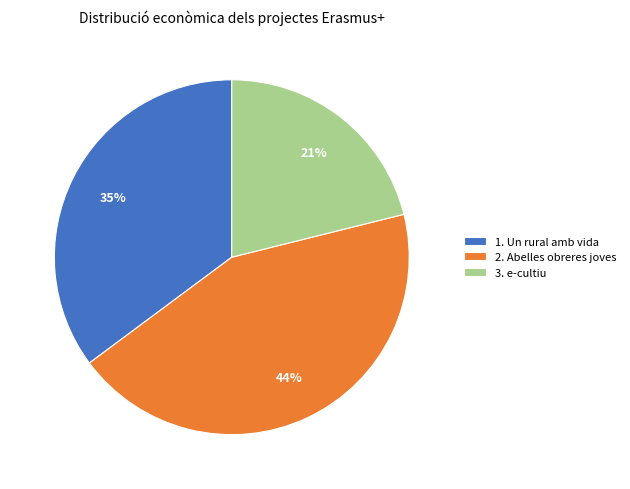

Do 1. Un rural amb vida and 2. Abelles obreres joves together represent more than half of the pie?

Yes